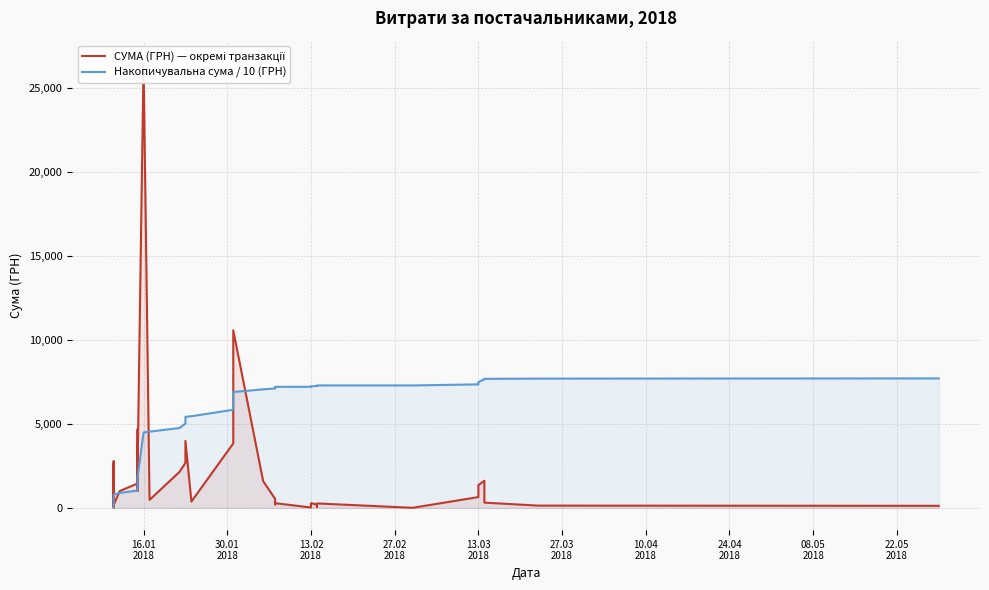

The Накопичувальна сума / 10 (ГРН) series shows 3074.1 at 22. True or false?

False